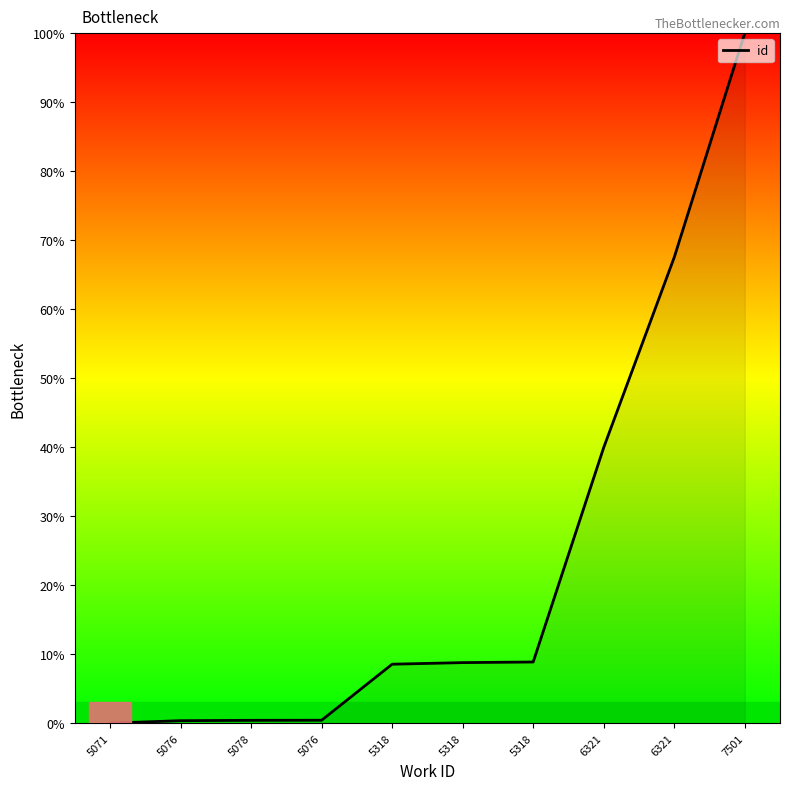

Does the chart display data point markers on the line(s)?

No